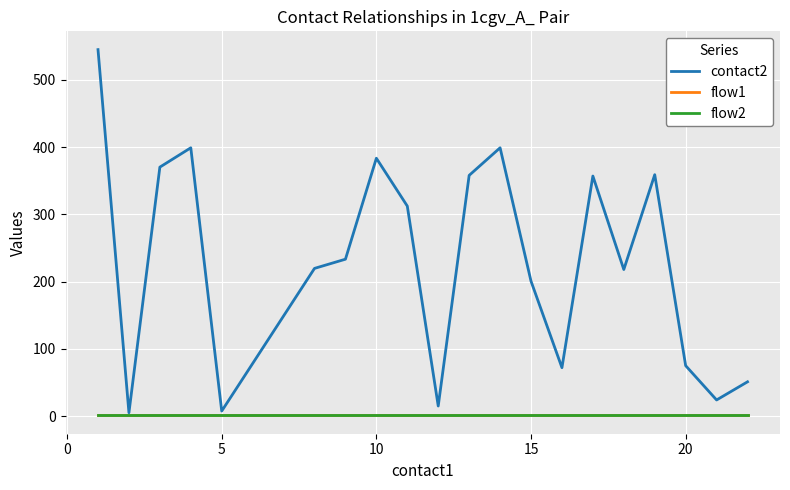

Reading left to right, list all the values displayed in this chart.

contact2: 545.0	5.0	370.2	399.0	7.5	219.7	233.3	383.5	312.3	15.0	358.0	399.0	200.7	72.0	357.0	218.0	359.0	75.0	24.0	51.0
flow1: 1.0	1.0	1.0	1.0	1.0	1.0	1.0	1.0	1.0	1.0	1.0	1.0	1.0	1.0	1.0	1.0	1.0	1.0	1.0	1.0
flow2: 1.0	1.0	1.0	1.0	1.0	1.0	1.0	1.0	1.0	1.0	1.0	1.0	1.0	1.0	1.0	1.0	1.0	1.0	1.0	1.0